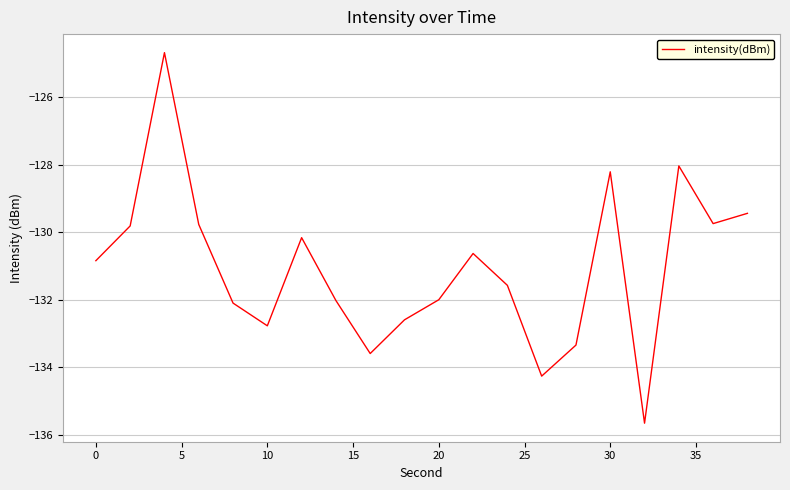

What is the maximum value shown in the chart?

-124.7